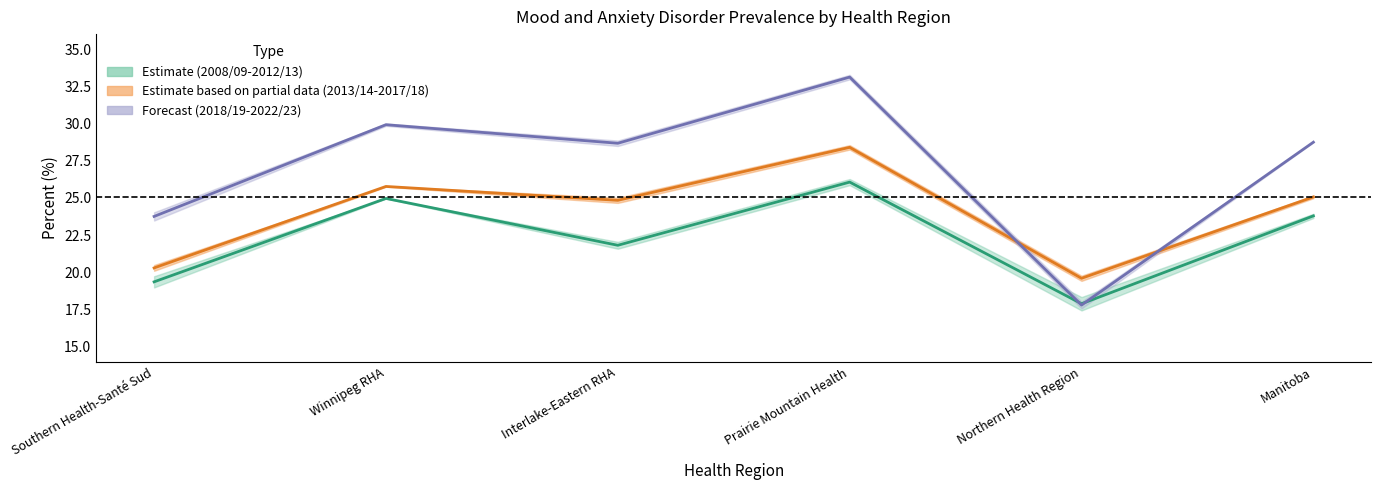

Which series has the largest total across all categories?

Crude Percent (2018/19-2022/23)